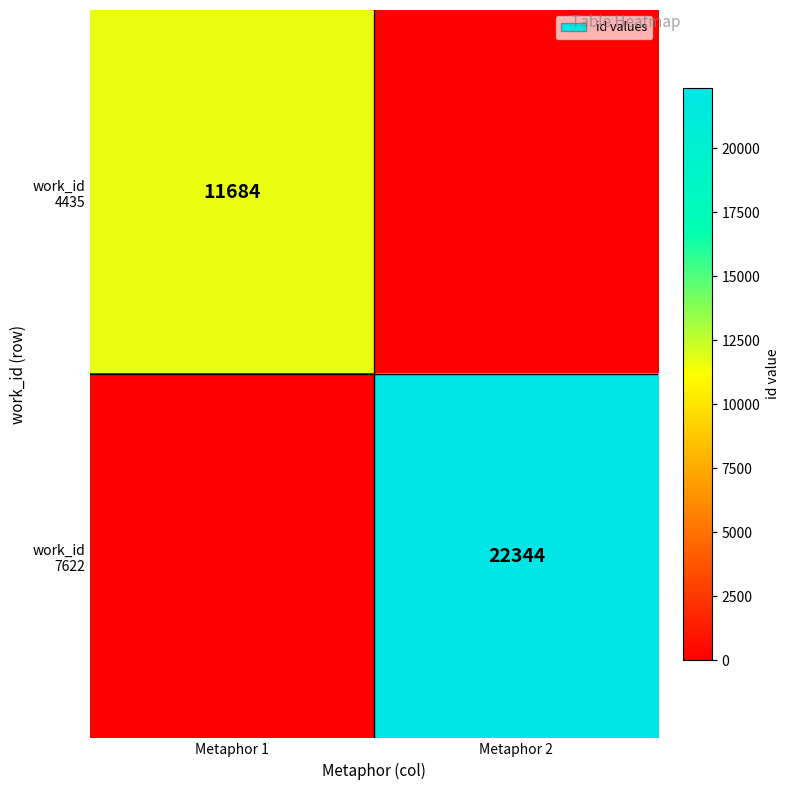

List the labels in order of work_id 4435 value, largest first.

Metaphor 1, Metaphor 2